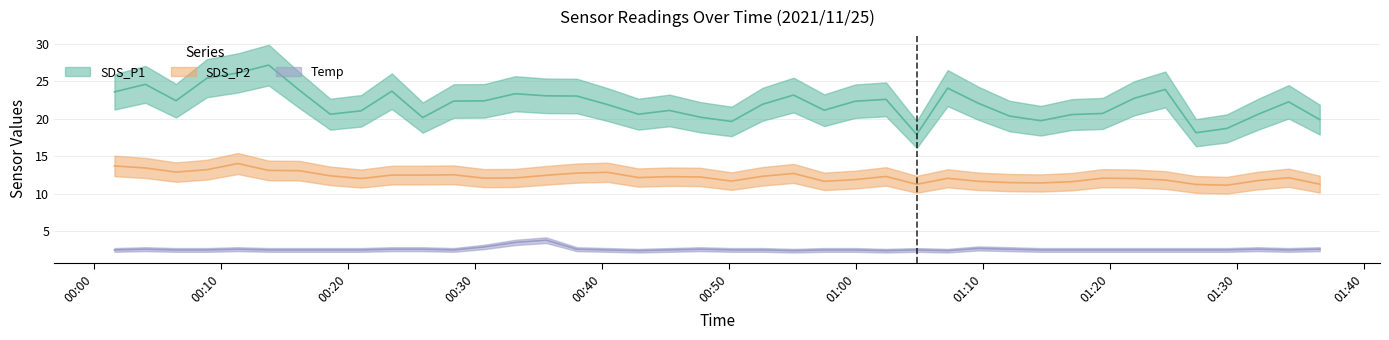

How many interior local peaks does the Temp series have?

7